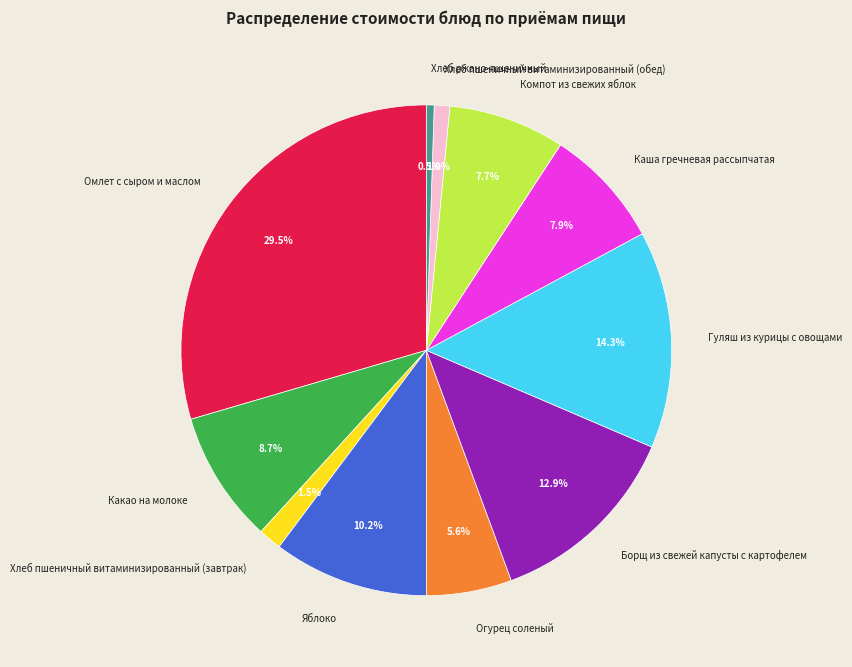

To the nearest percent, what is the average slice percentage?

9%